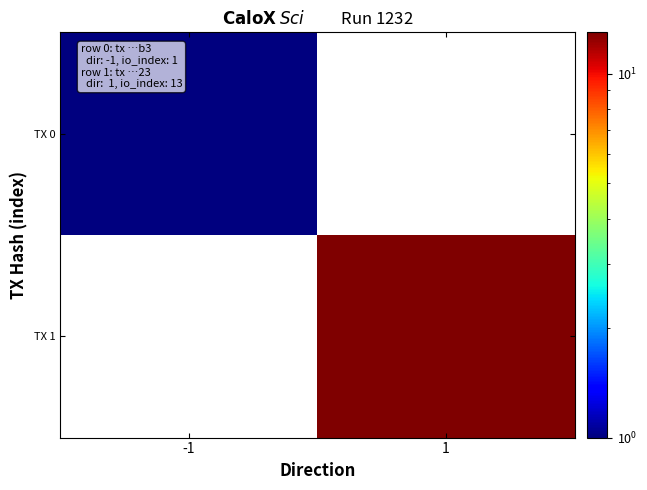

List the series in order of their peak value, lowest first.

TX 0, TX 1